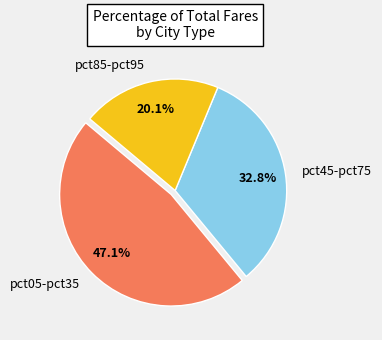

Rank the categories by value from lowest to highest.

pct85-pct95, pct45-pct75, pct05-pct35